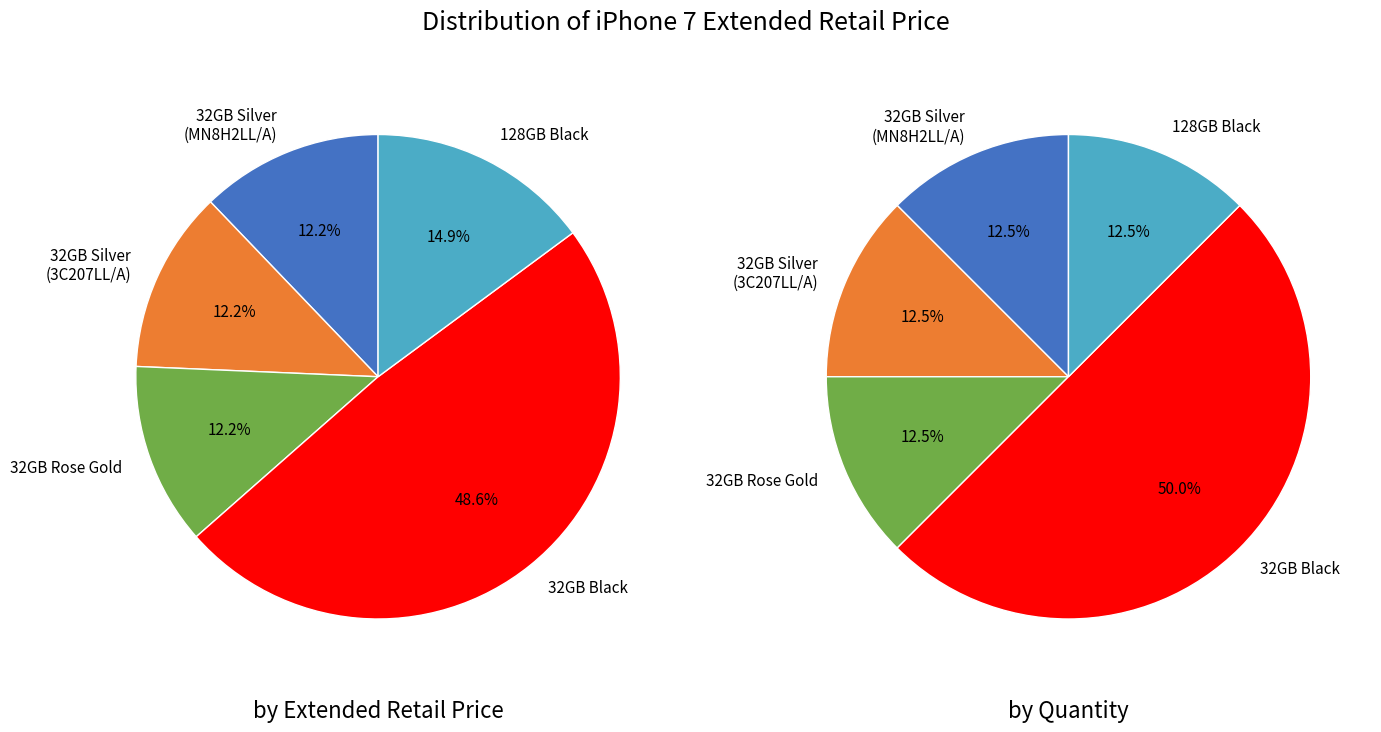

What is the total percentage of iPhone 7 32GB Silver (MN8H2LL/A) and iPhone 7 32GB Rose Gold?

24.3%